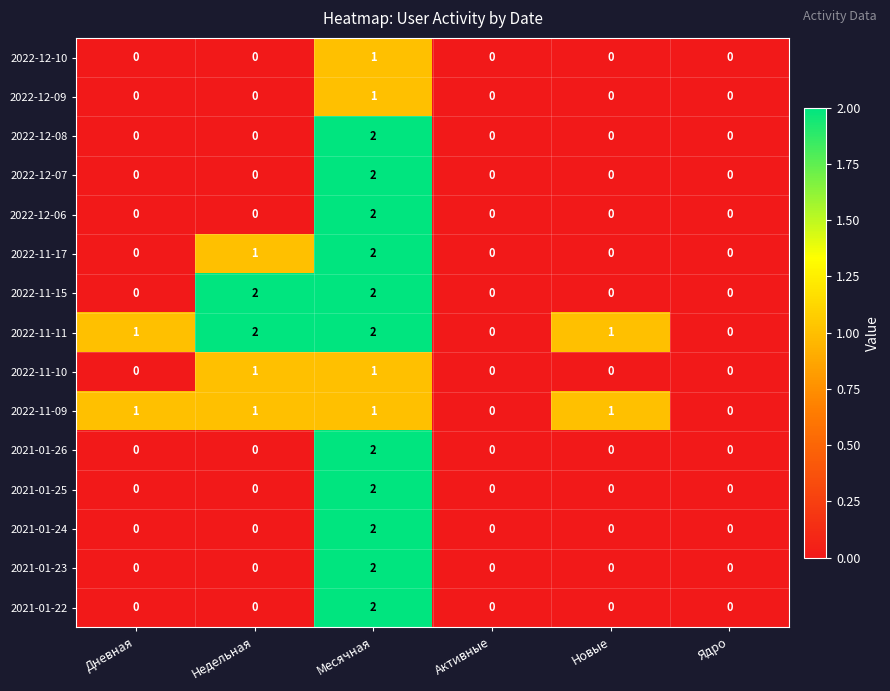

Between Недельная and Новые, which series saw the biggest shift?

2022-11-15